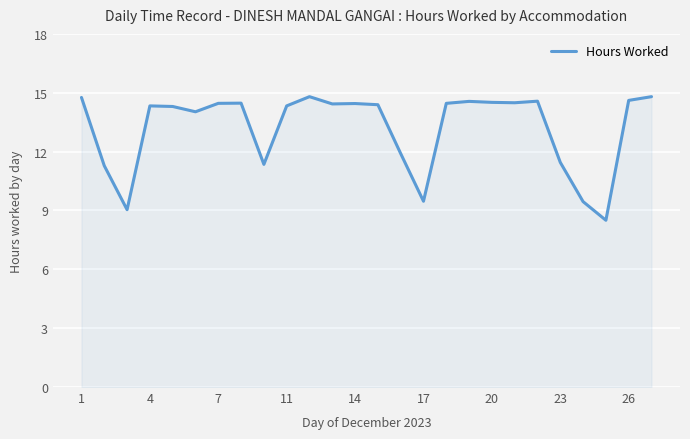

What is the maximum value shown in the chart?

14.8